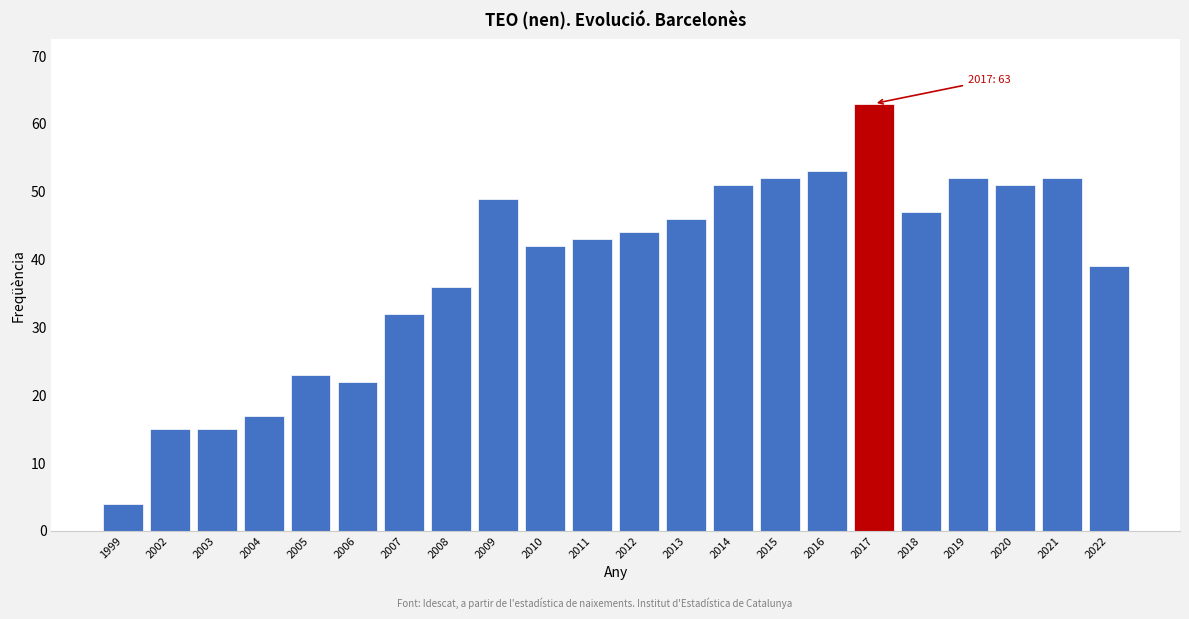

Reading left to right, transcribe all the data shown in this chart.

4	15	15	17	23	22	32	36	49	42	43	44	46	51	52	53	63	47	52	51	52	39